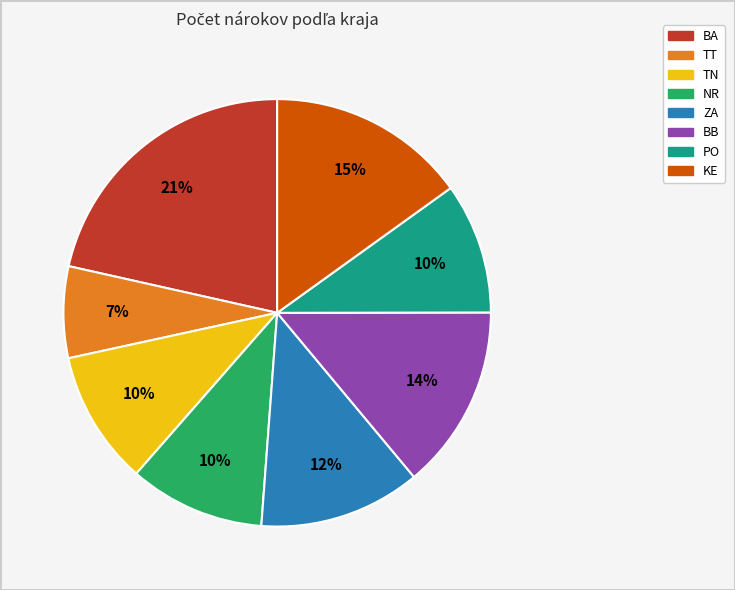

How many segments does this pie chart have?

8